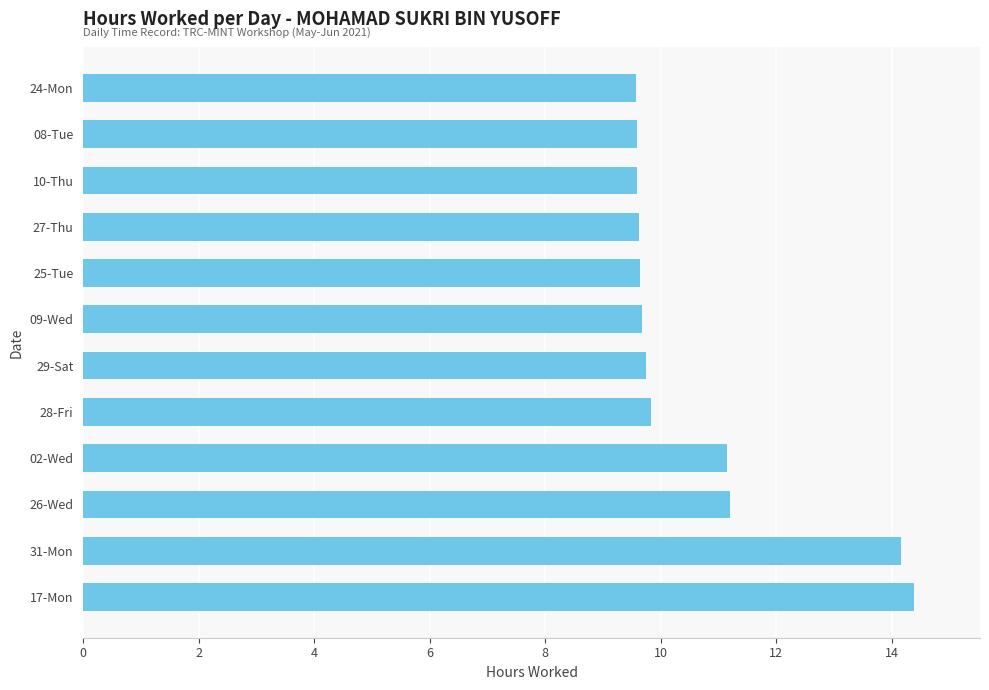

What is the change in value from 17-Mon to 10-Thu?

-4.8